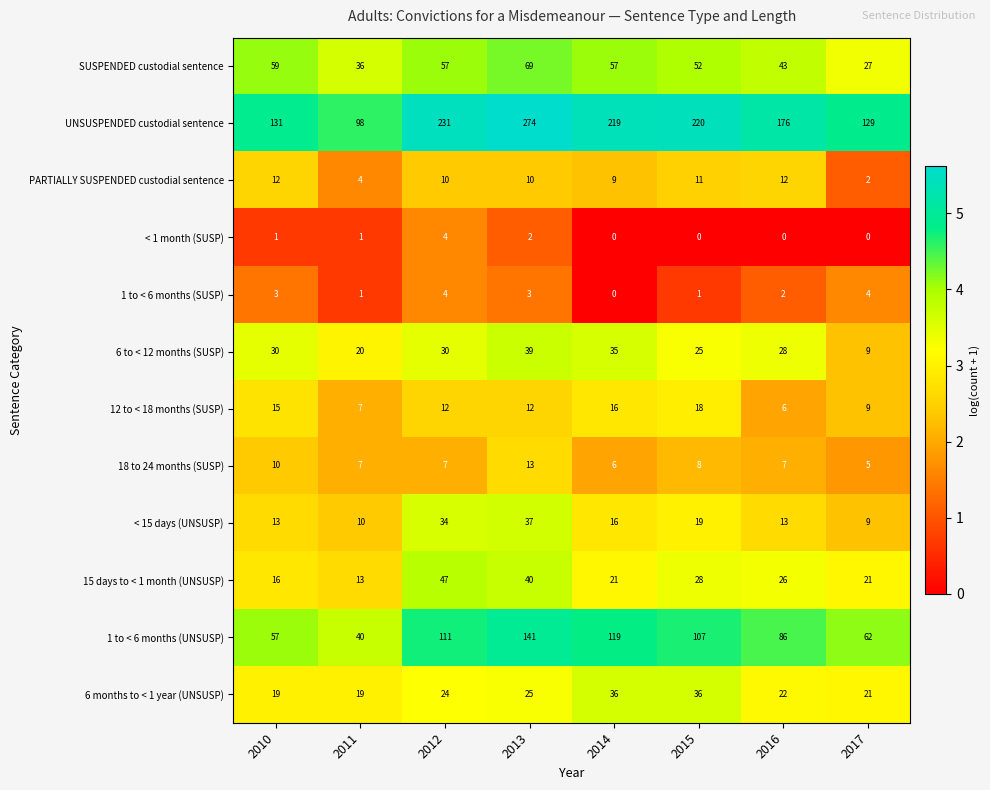

At how many categories does at least one series exceed 3?

8